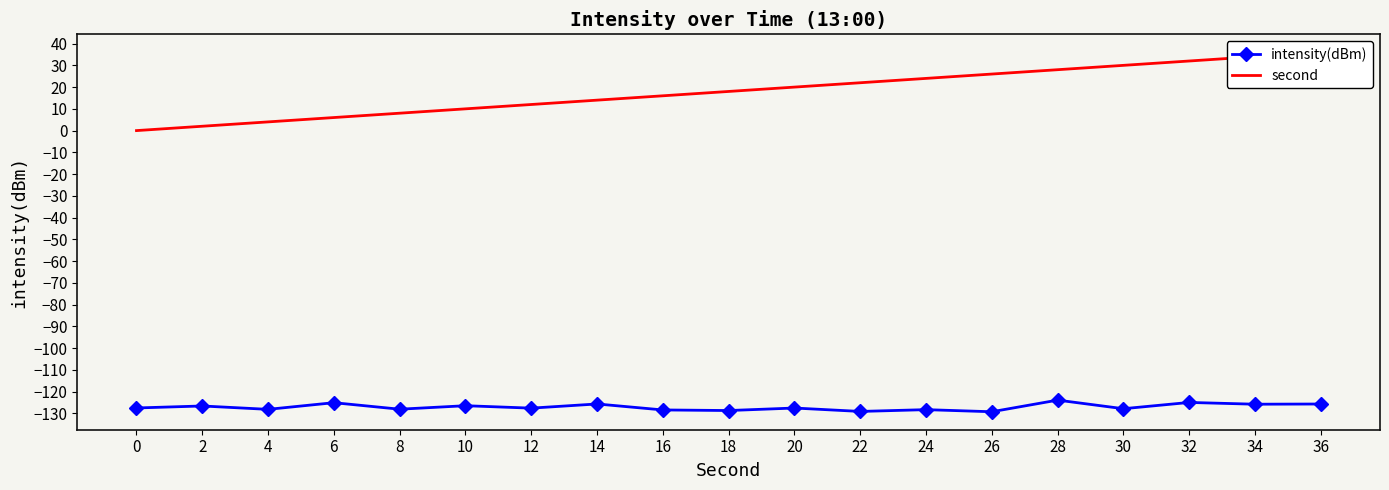

Which series has the largest total across all categories?

second